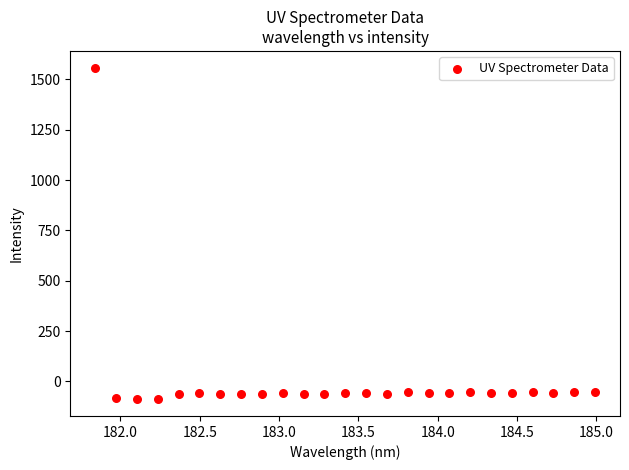

What is the range of Y values (max minus min)?

1647.6